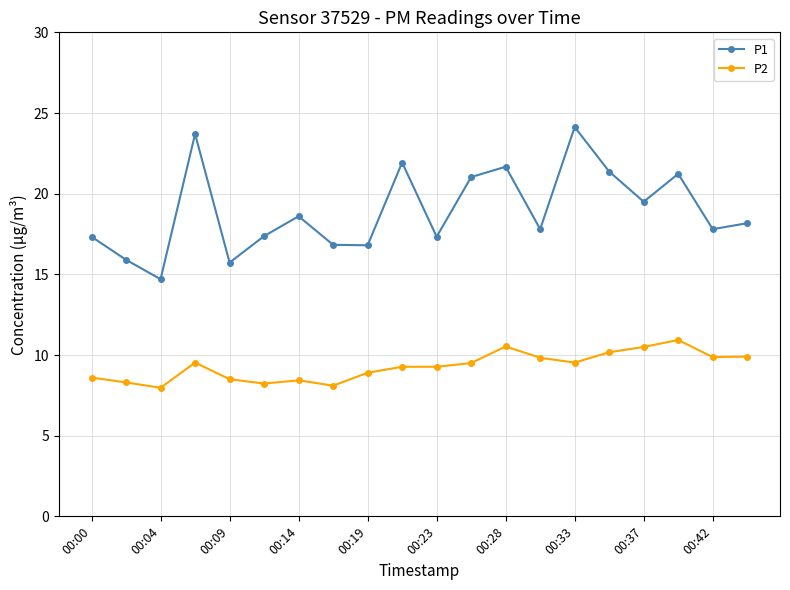

Which series has the largest range (max minus min)?

P1